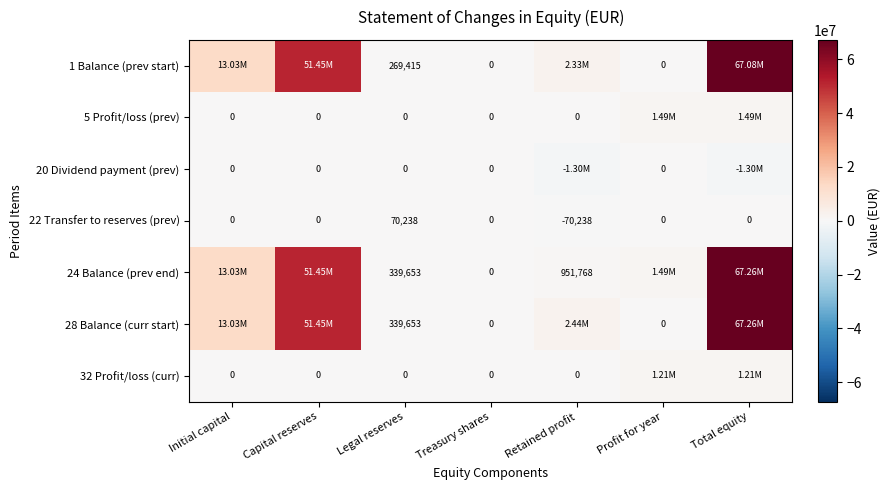

What is the difference between the highest and lowest values at Initial capital?

13033805